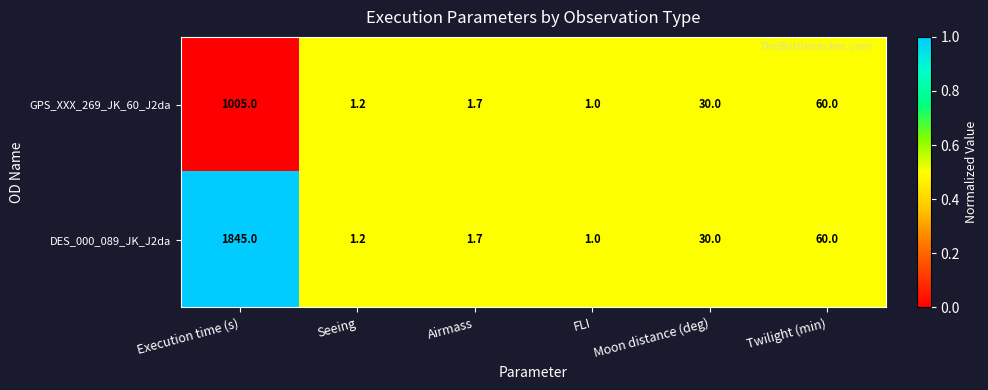

What is the sum of all DES_000_089_JK_J2da values?

1938.9